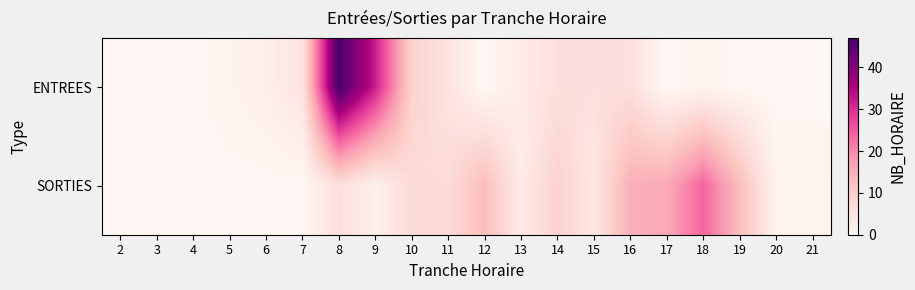

Which category has the highest value across all series?

8